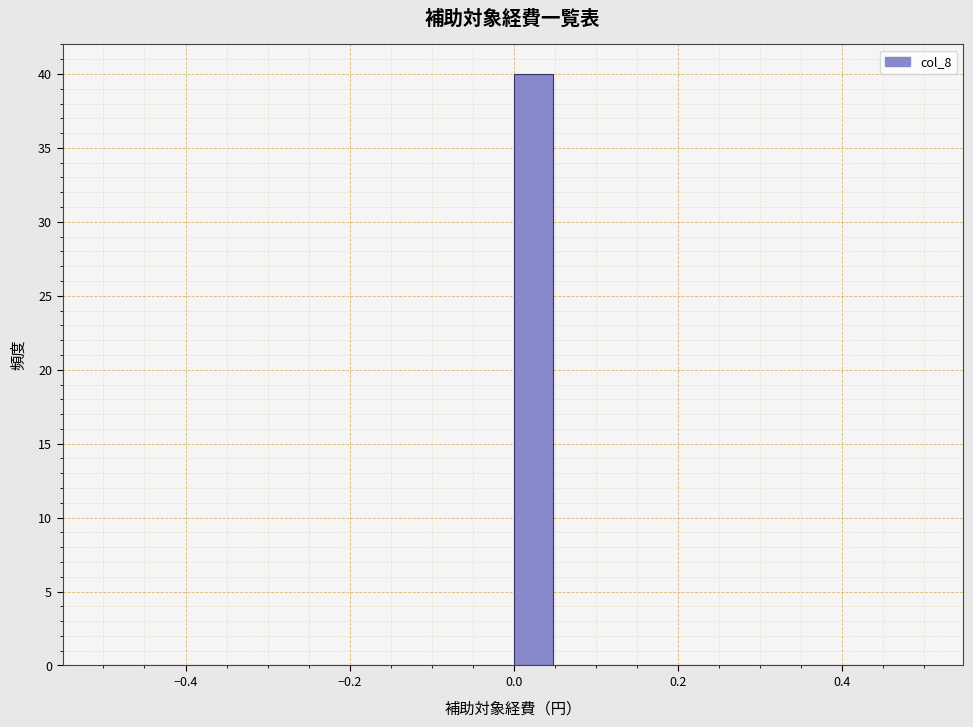

Around what value on the x-axis is the tallest bar? Give the approximate position of its centre, as read against the axis.

0.02